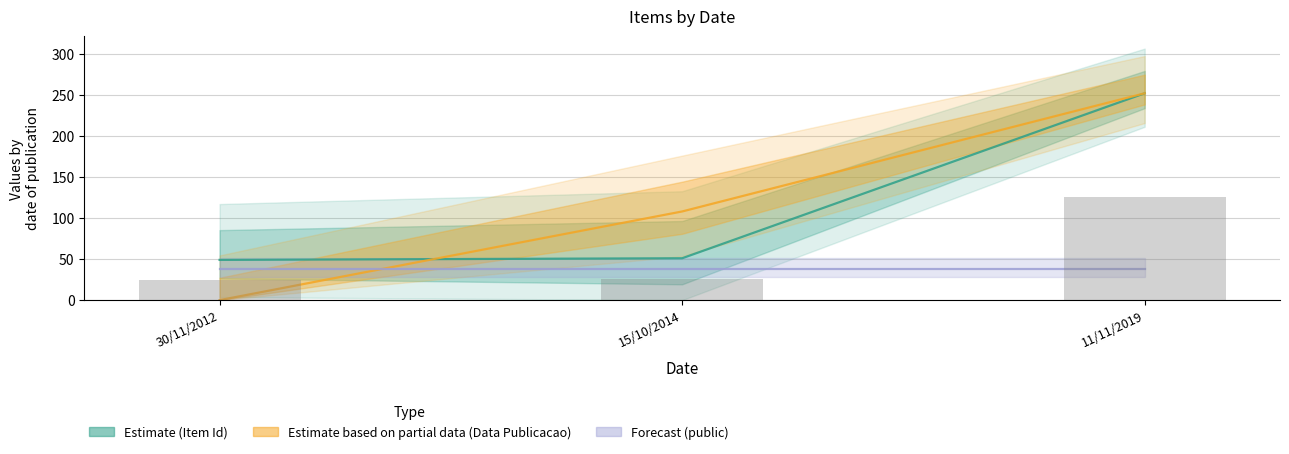

Reading right to left, transcribe all the data shown in this chart.

126.0	25.5	24.5